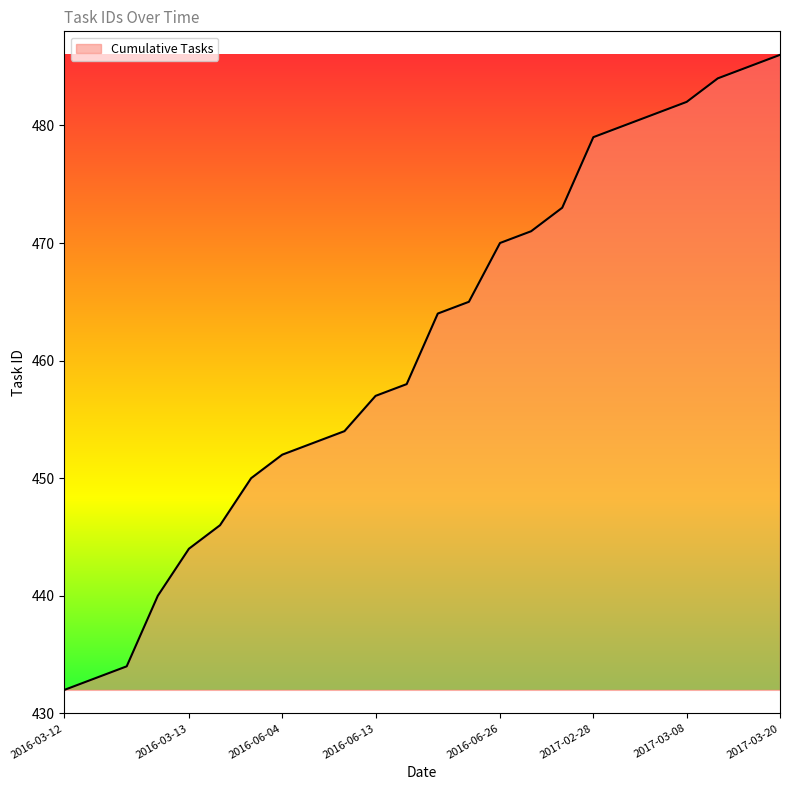

What is the minimum value shown in the chart?

432